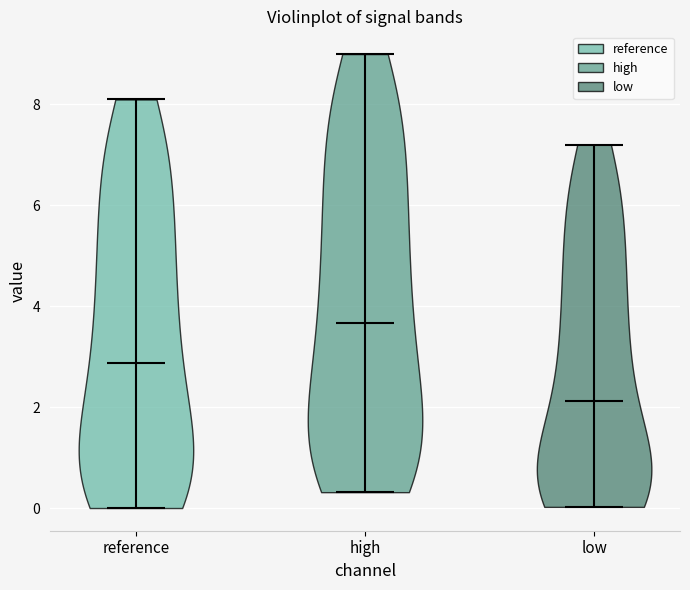

Reading left to right, read every violin against the y-axis: where its median line is, and the lowest and highest points it reaches. The values are not printed on the chart, so give them approximately, as read against the axis.

reference: median line 2.8, lowest point 0.0, highest point 8.0
high: median line 3.6, lowest point 0.4, highest point 9.0
low: median line 2.2, lowest point 0.0, highest point 7.2